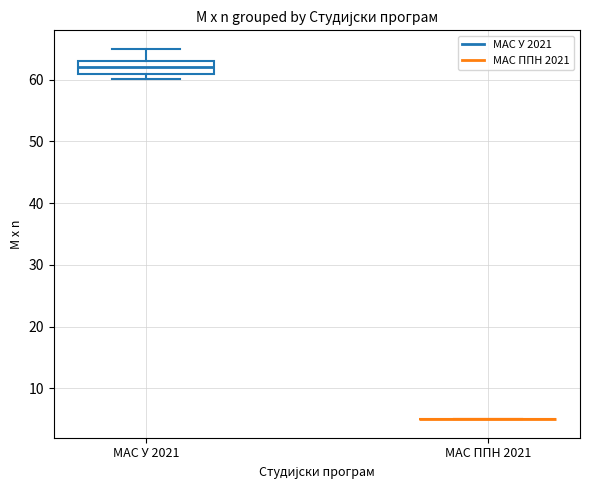

Where does the upper whisker of the box for МАС У 2021 end on the y-axis? The values are not printed on the chart, so give them approximately, as read against the axis.

65